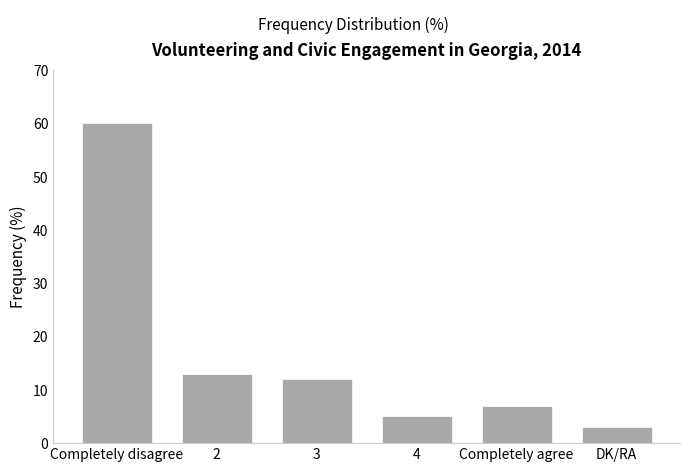

Which category has the highest value across all series?

Completely disagree